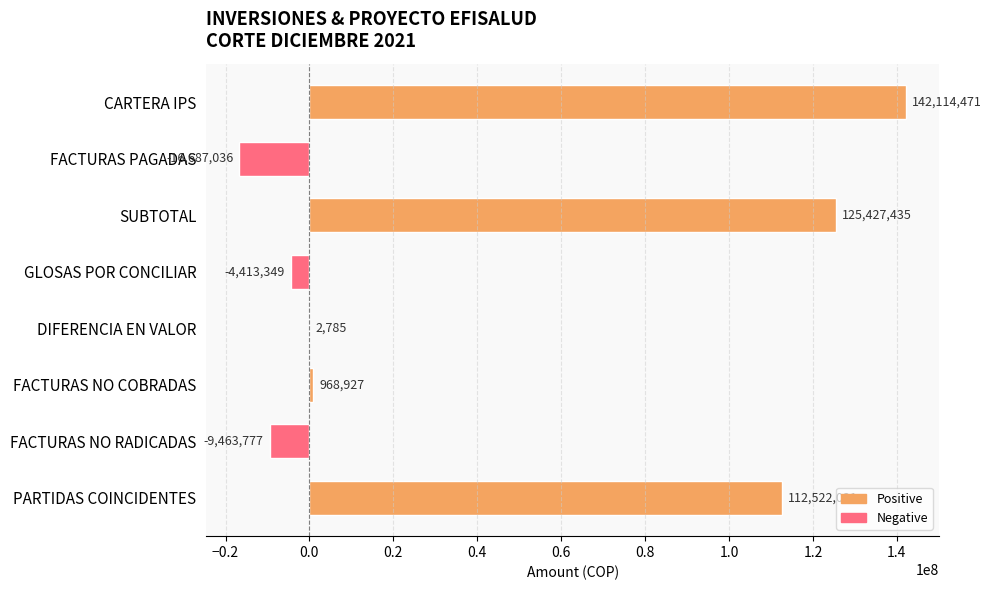

At which label is the value closest to 62713717?

PARTIDAS COINCIDENTES